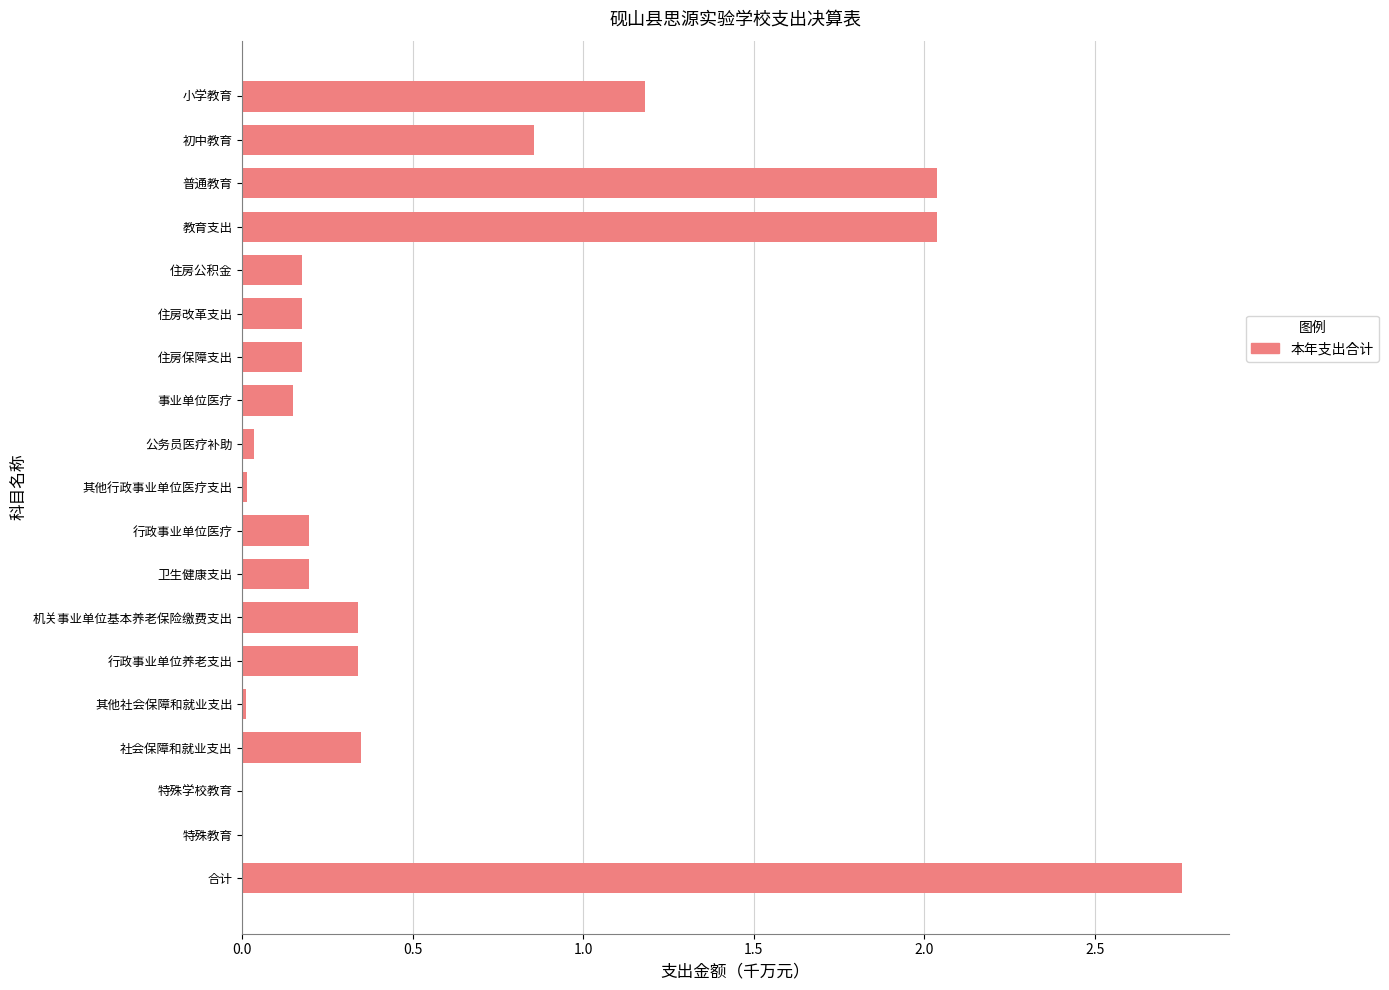

The value at 行政事业单位医疗 is 0.2. True or false?

True